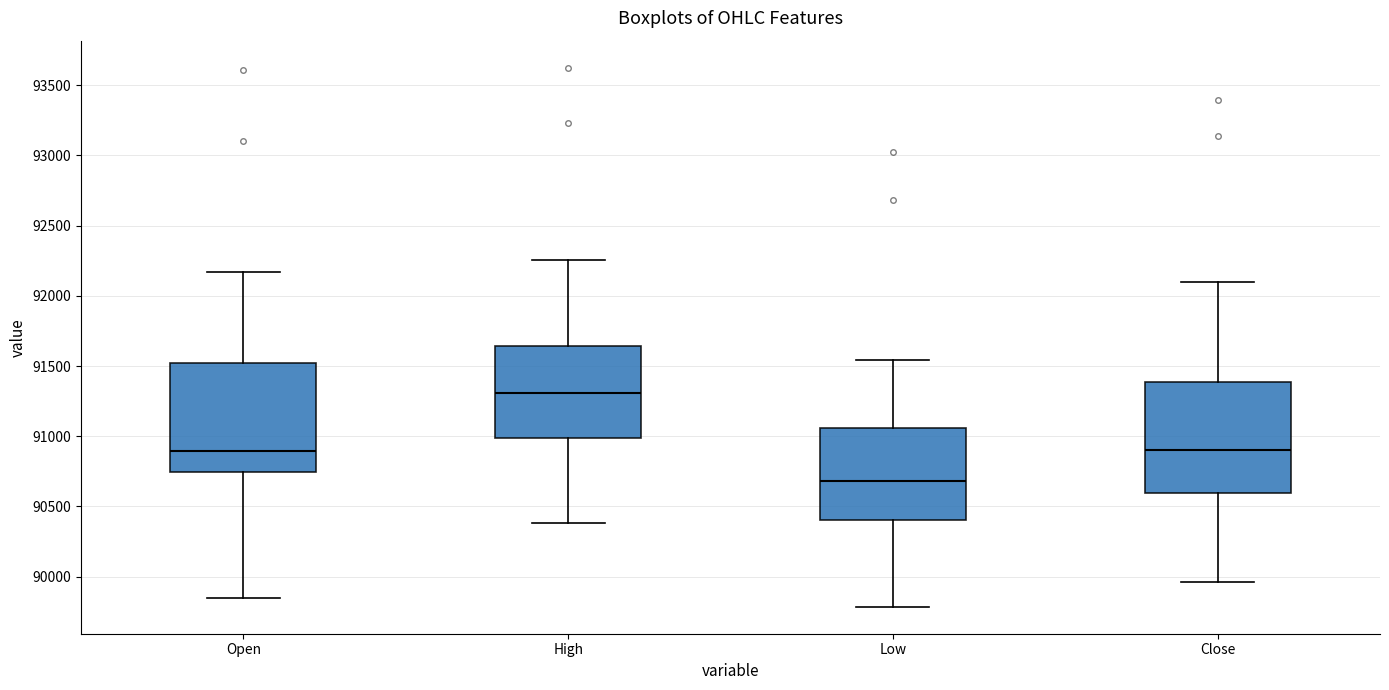

Which box's median line is the lowest?

Low